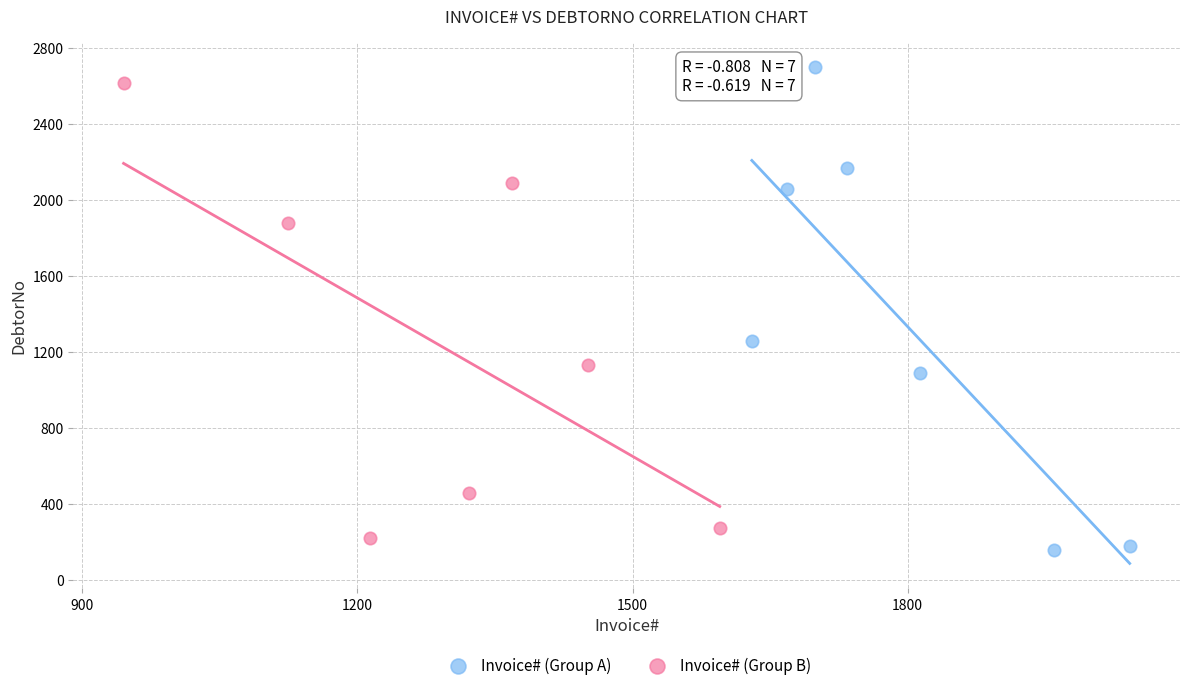

Which series has the widest spread of Y values?

Invoice# (Group A)